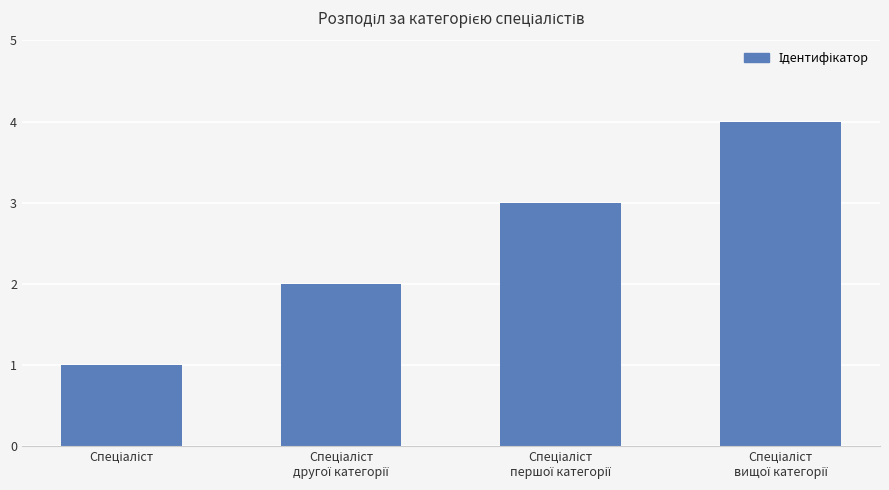

What is the sum of all values?

10